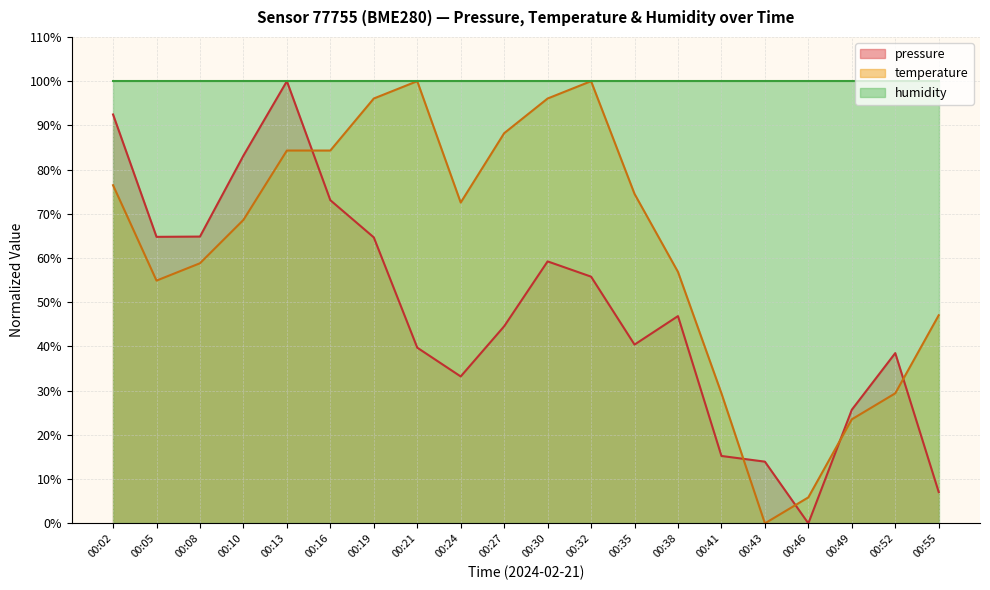

Rank the series by their average value, from highest to lowest.

humidity, temperature, pressure